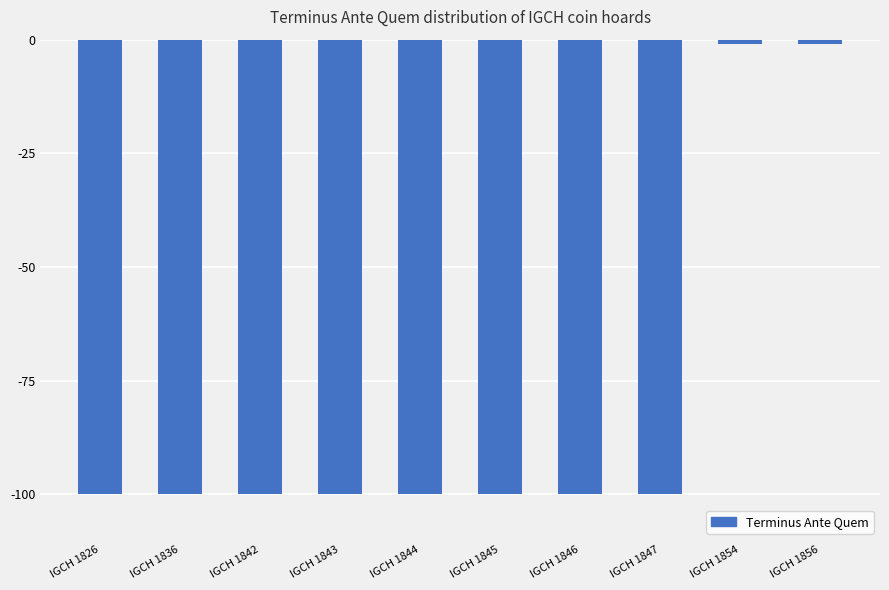

What is the difference between the second highest and minimum values?

99